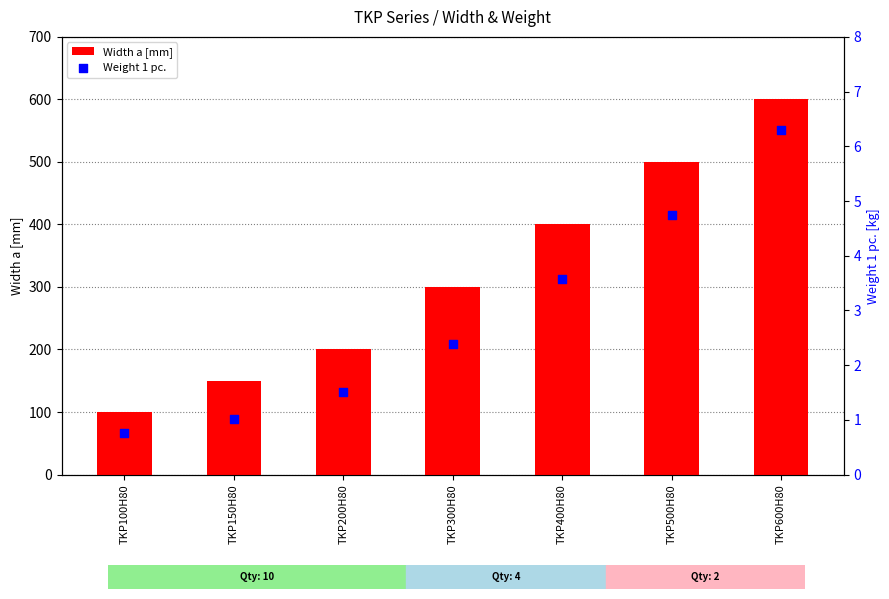

At how many categories does at least one series exceed 550?

1